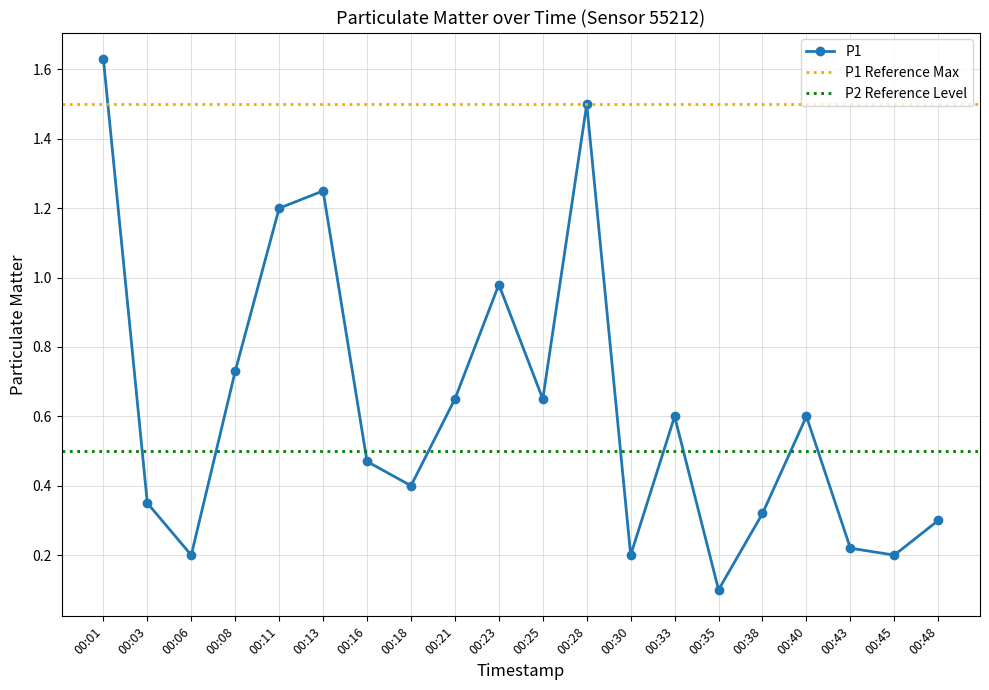

Does the chart have visible grid lines?

Yes